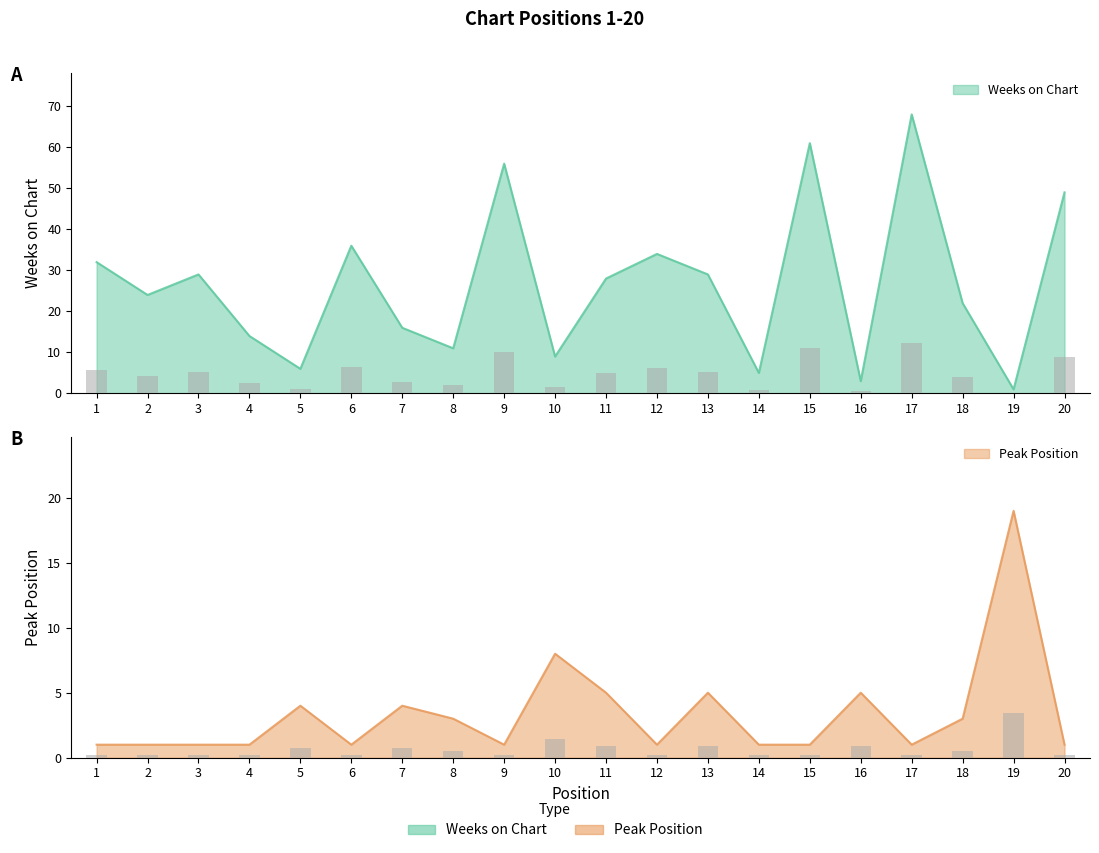

How many bars are there in each group?

2